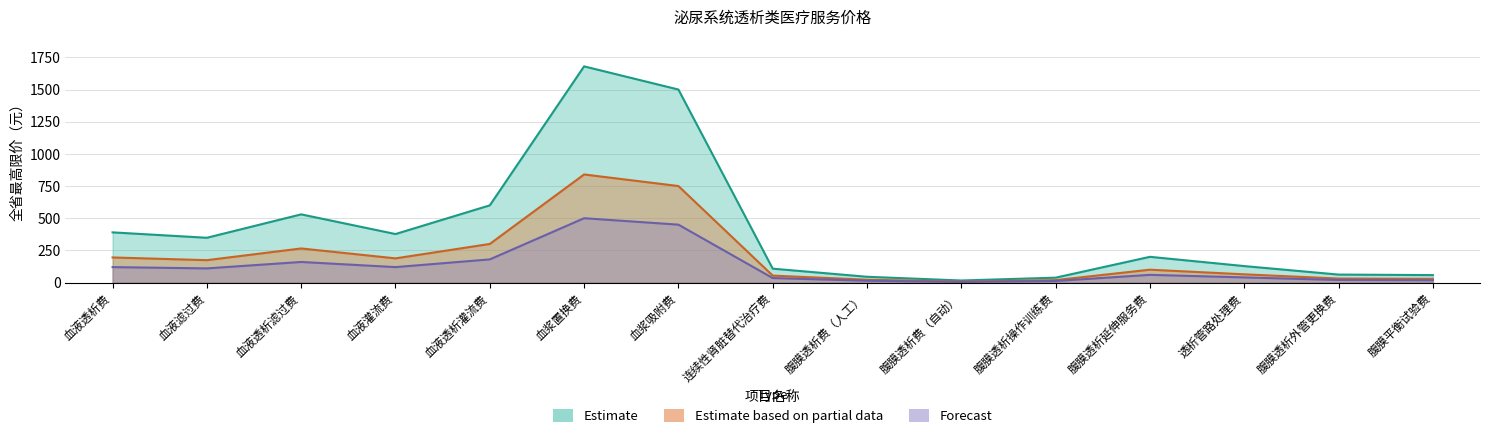

True or false: Estimate and Forecast cross at least once.

False